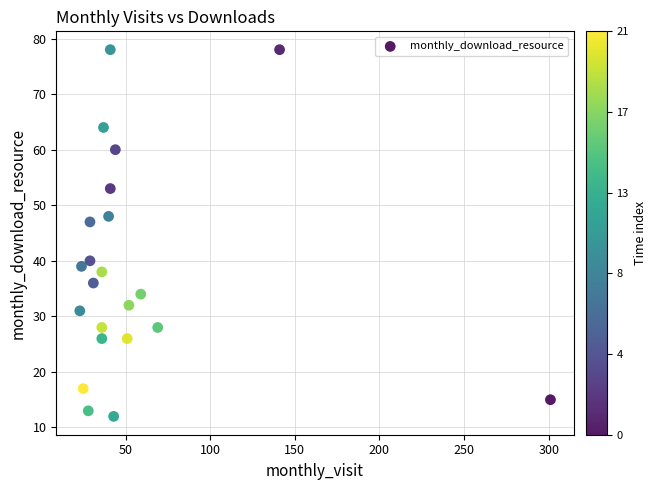

What Y value in the scatter plot is closest to 45?

47